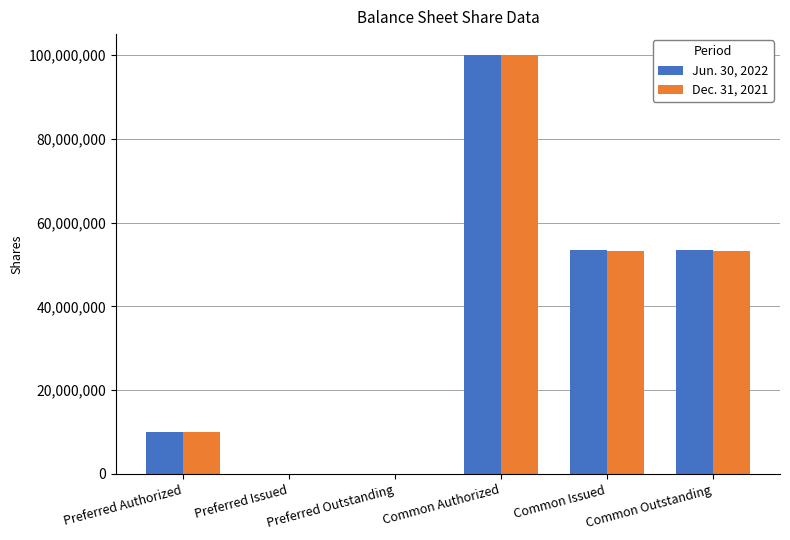

The Dec. 31, 2021 series shows 100000000 at Common Authorized. True or false?

True